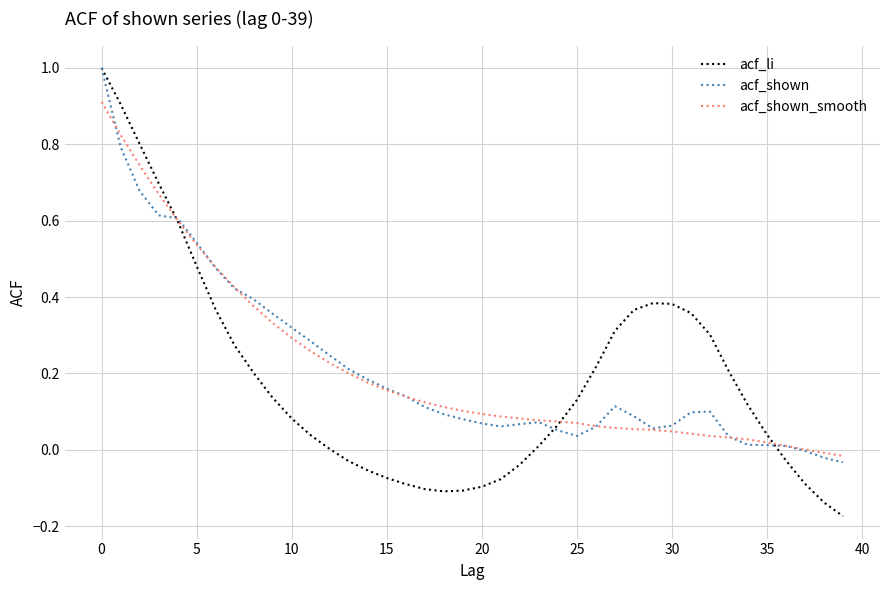

What is the highest value of the acf_shown series?

1.0